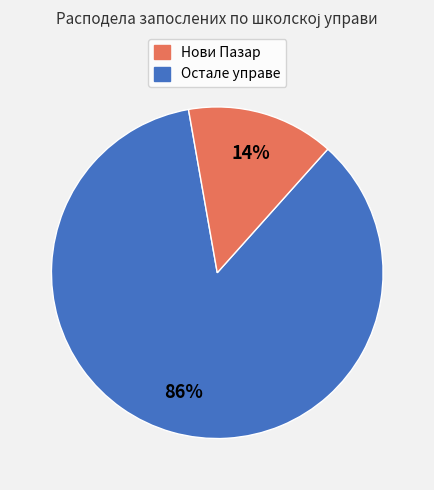

To the nearest percent, what is the average slice percentage?

50%